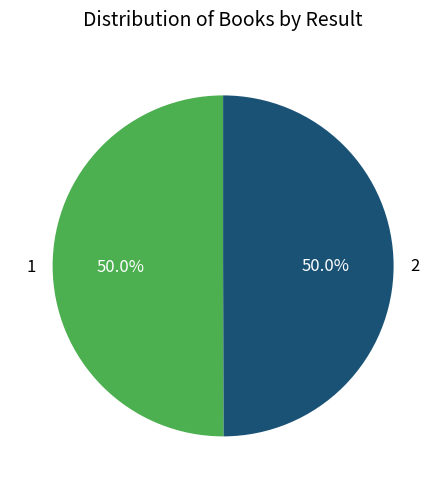

To the nearest percent, what percentage of the pie is 1?

50%